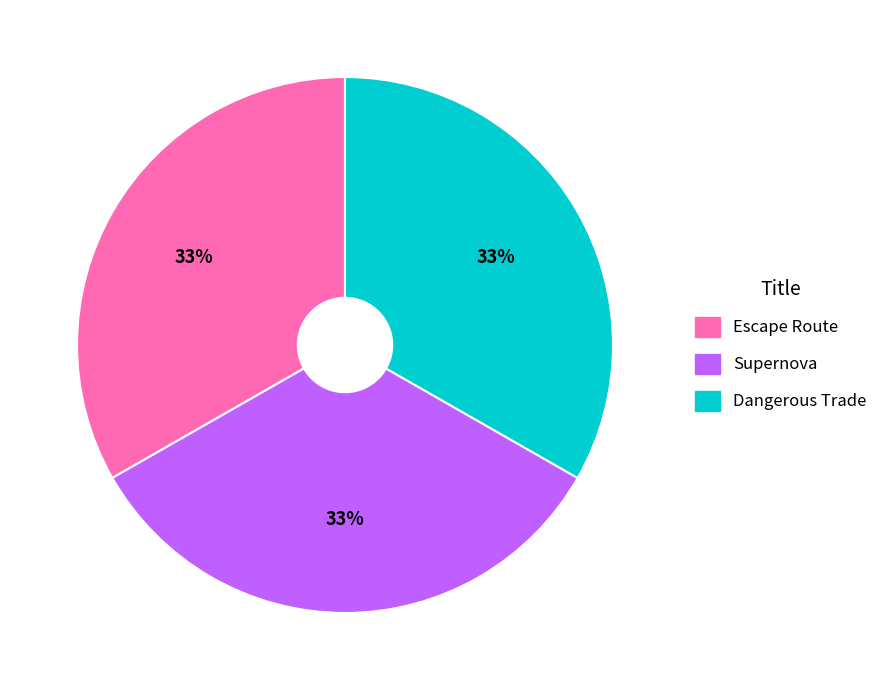

How many segments does this pie chart have?

3